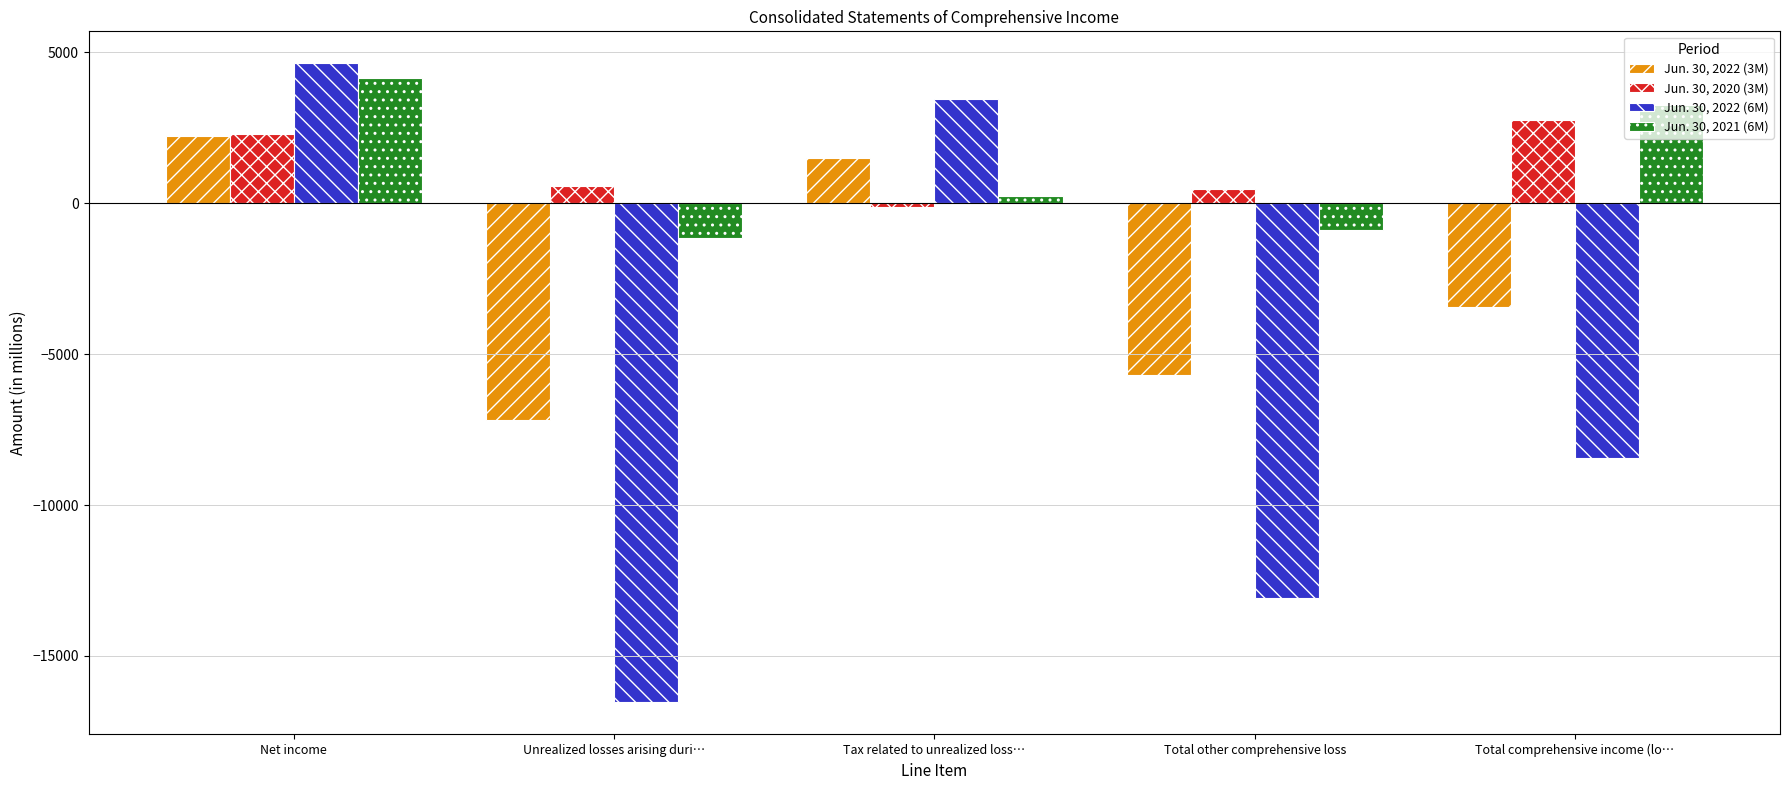

What is the average value of the Jun. 30, 2022 (6M) series?

-5985